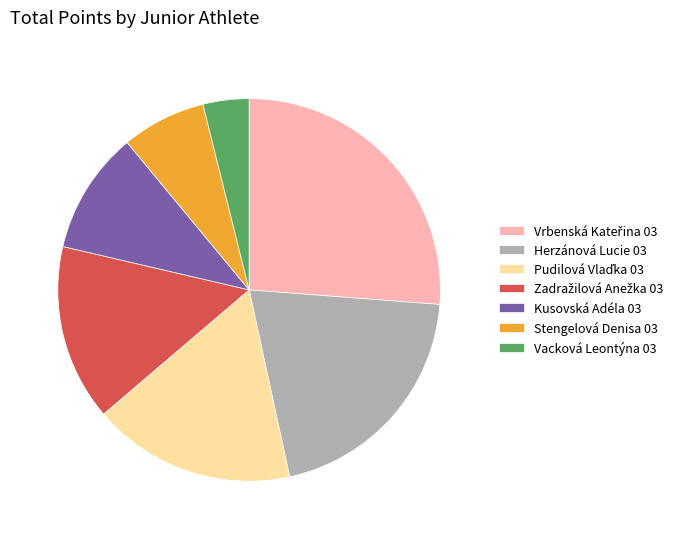

What is the smallest slice in the pie chart?

Vacková Leontýna 03